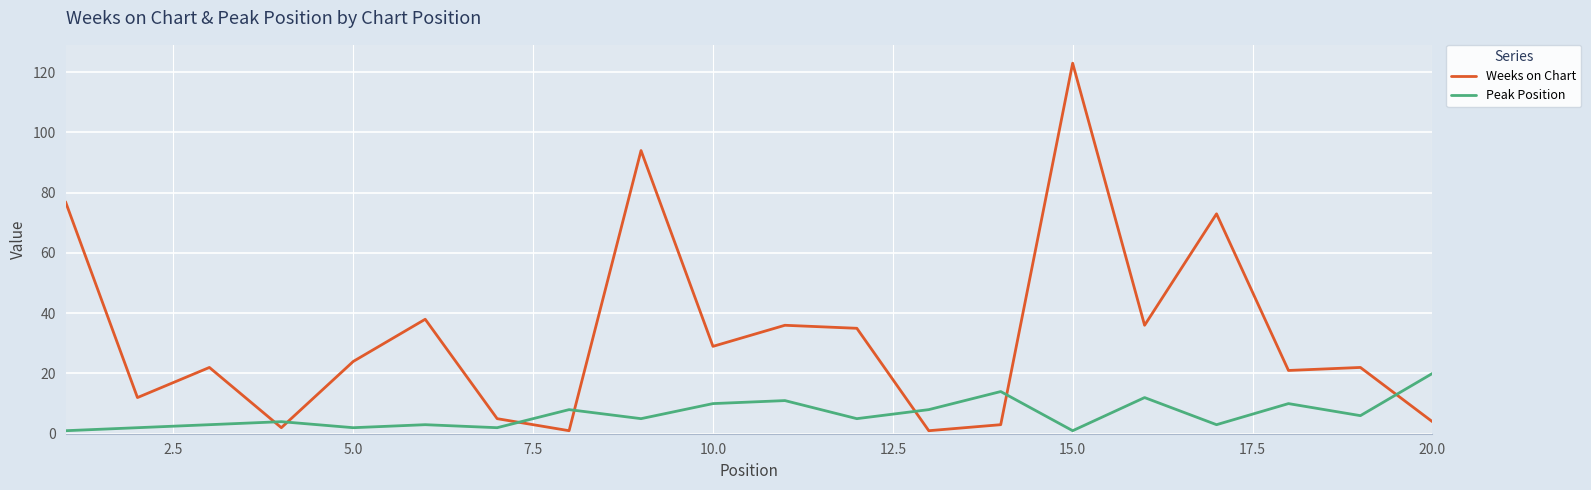

True or false: Weeks on Chart and Peak Position intersect in this chart.

True